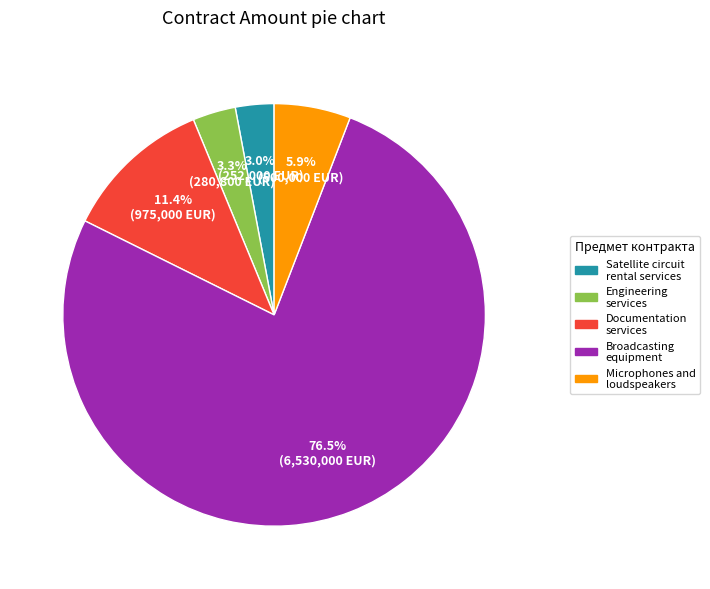

How many slices are in this pie chart?

5